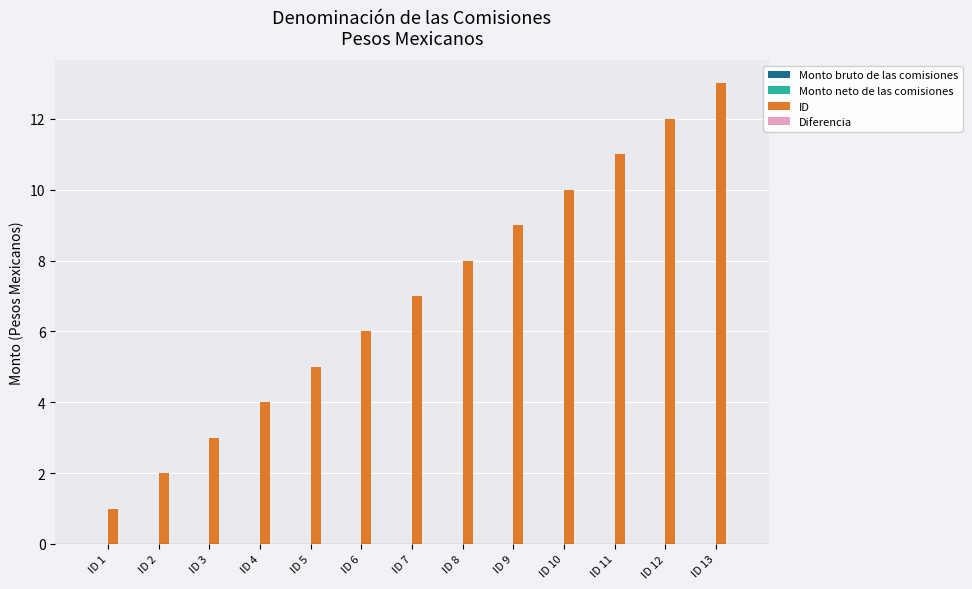

Approximately how many times larger is the value at ID 10 compared to ID 1?

10.0